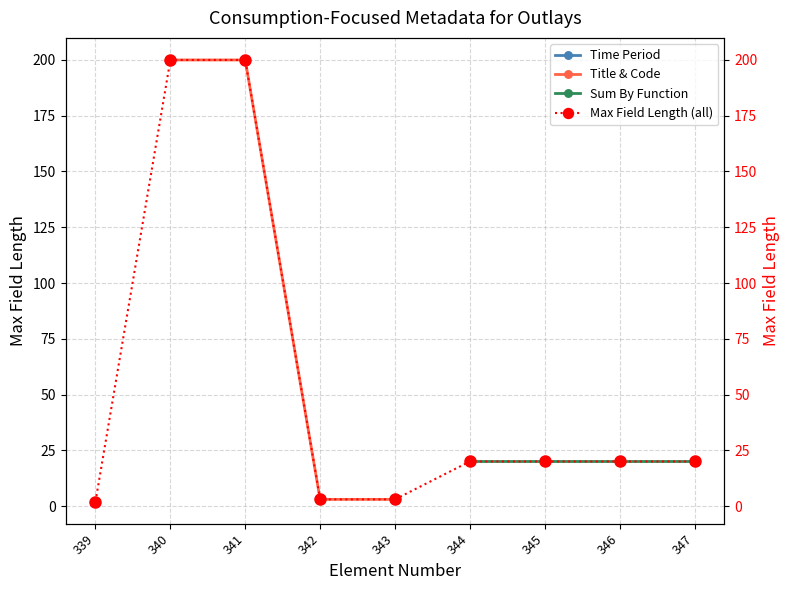

Count the number of values greater than 20.

2